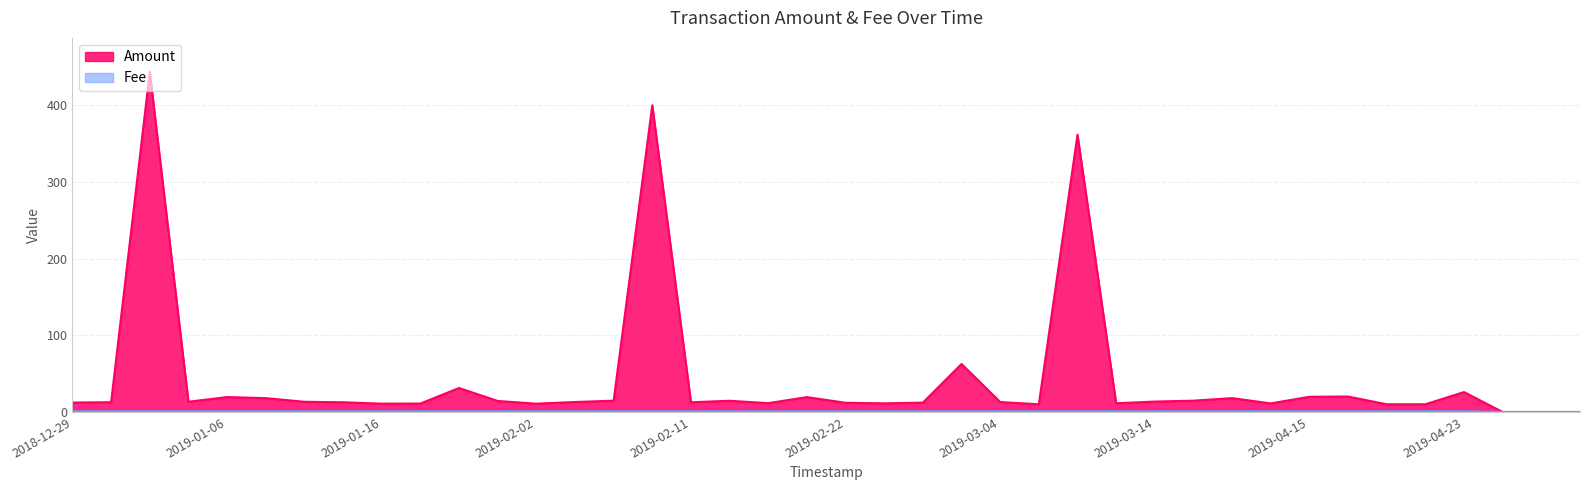

Where is Amount nearest to the value 221?

2019-03-08